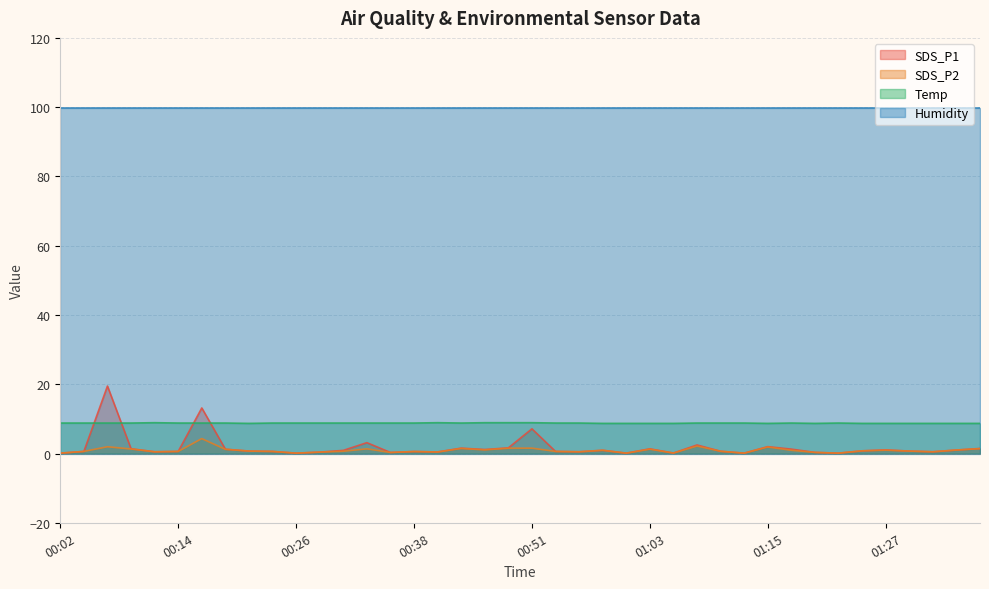

What is the average value of the Temp series?

8.8